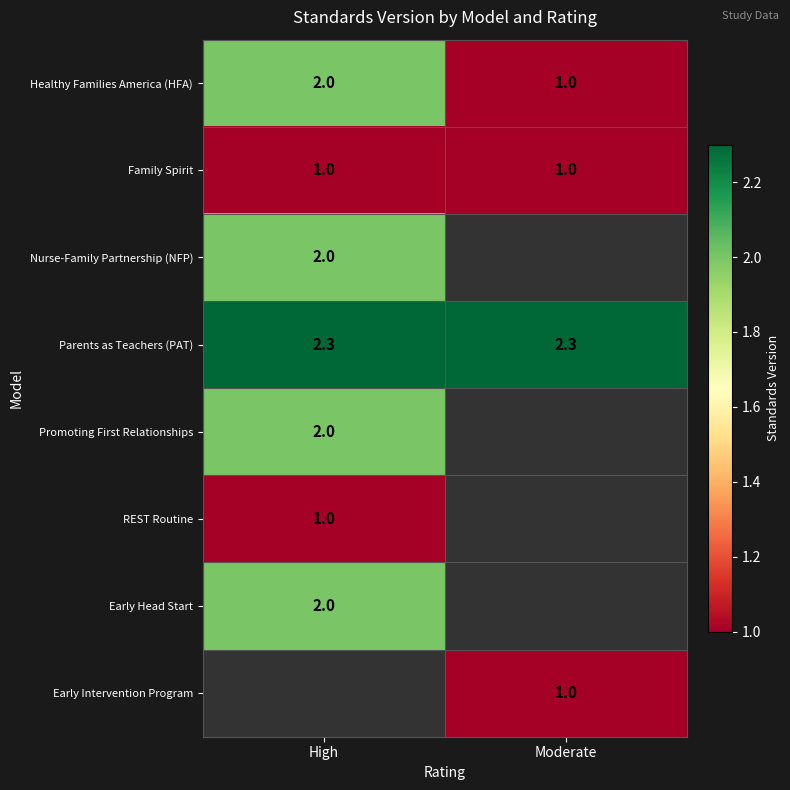

At which category does the chart reach its peak across all series?

High